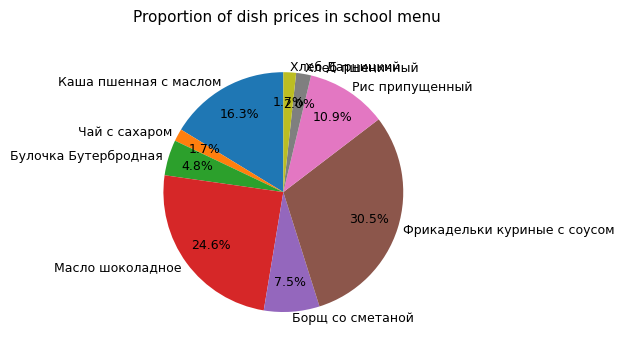

Does Хлеб пшеничный represent more than half of the total?

No